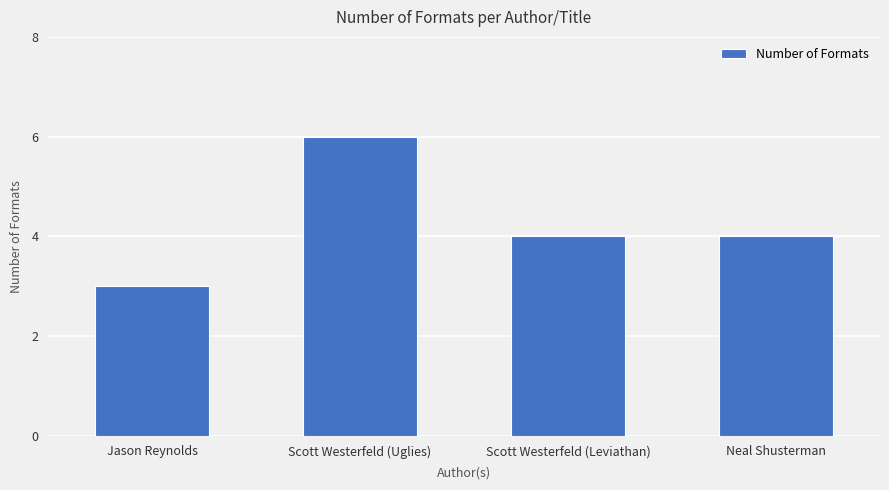

What value does the data have at Scott Westerfeld (Uglies)?

6